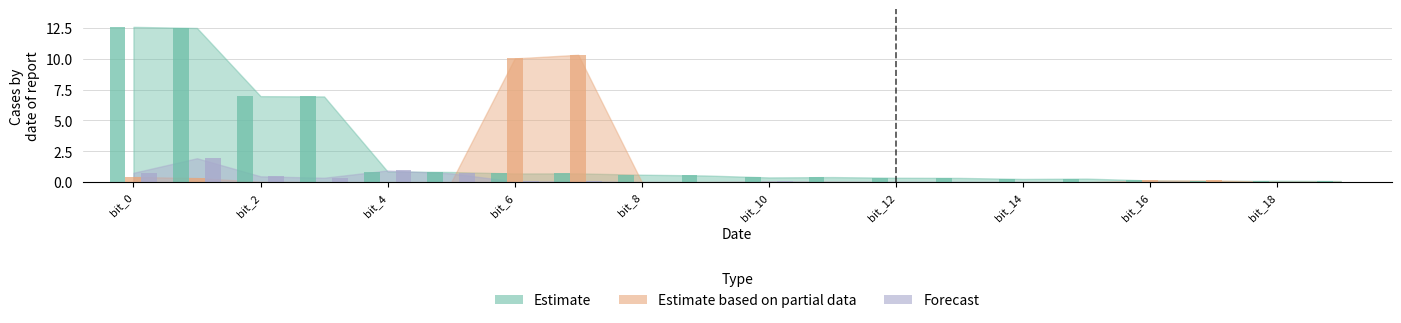

Reading right to left, list all the values displayed in this chart.

Estimate: 0.1	0.1	0.1	0.1	0.3	0.3	0.3	0.4	0.4	0.4	0.5	0.6	0.7	0.7	0.8	0.9	6.9	7.0	12.5	12.6
Estimate based on partial data: 0.0	0.0	0.1	0.1	0.0	0.0	0.0	0.0	0.0	0.0	0.0	0.0	10.3	10.0	0.0	0.0	0.0	0.0	0.3	0.4
Forecast: 0.0	0.0	0.0	0.1	0.0	0.0	0.0	0.0	0.0	0.1	0.0	0.0	0.1	0.1	0.7	0.9	0.4	0.5	1.9	0.8